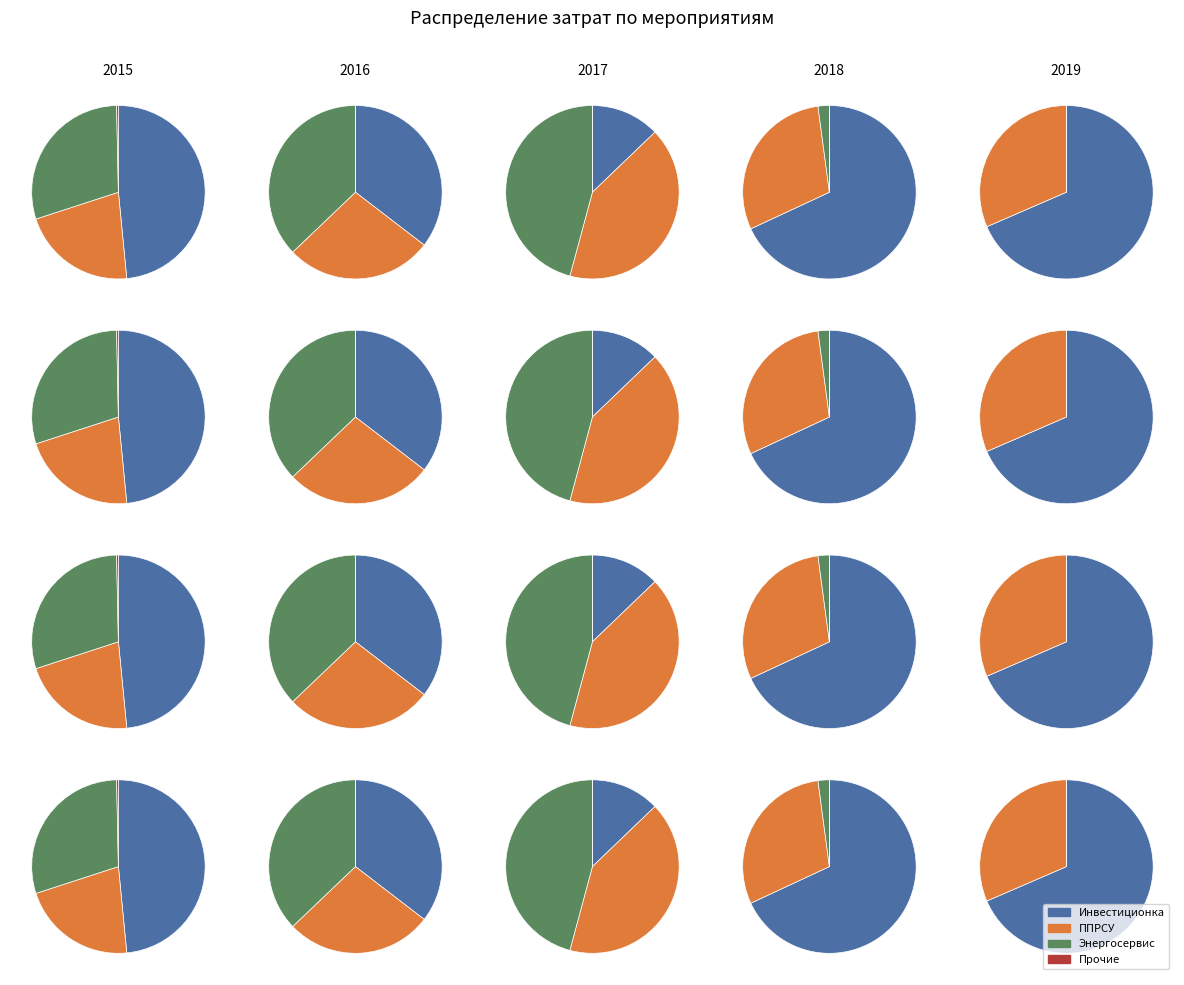

Which category has the smallest portion of the pie?

4